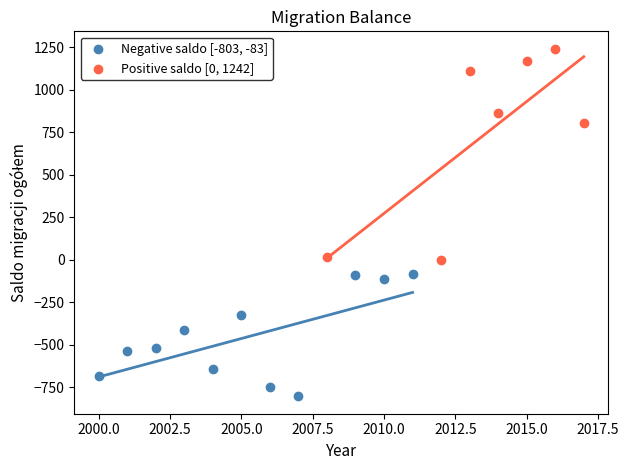

Which series has the widest spread of Y values?

Positive saldo [0, 1242]